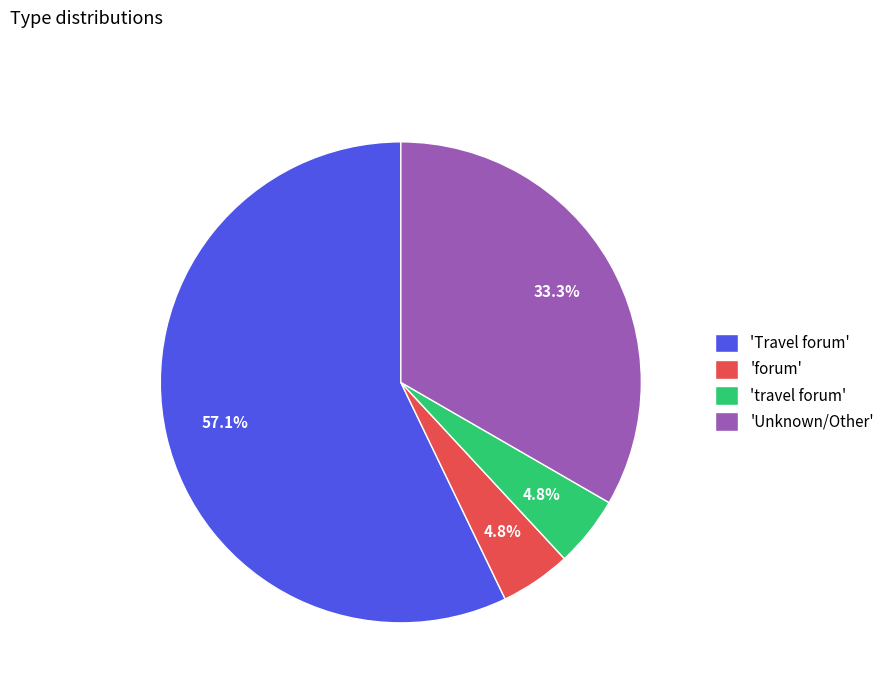

What portion of the pie excludes 'travel forum'?

95.2%